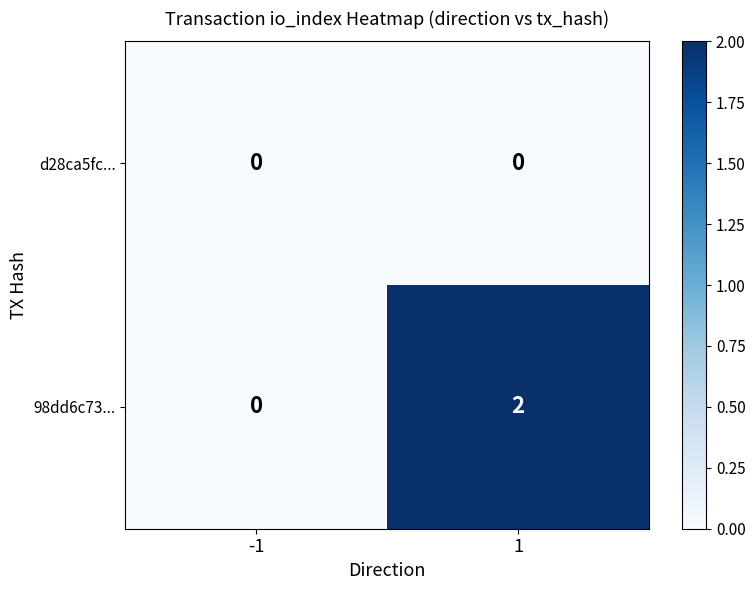

Which series has the largest total across all categories?

98dd6c73...